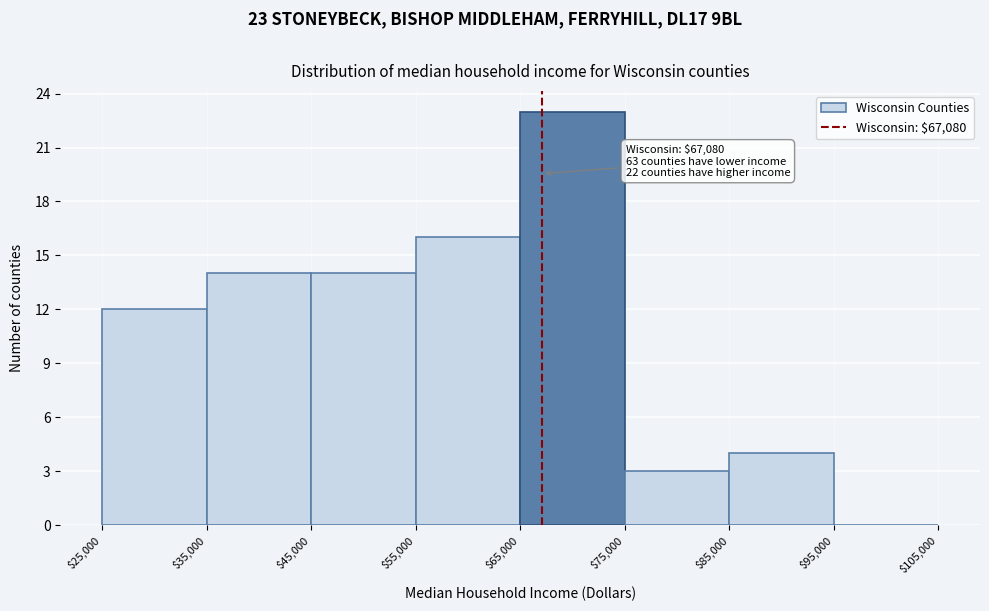

Over which range of the x-axis is the bar tallest?

$65,000 to $75,000